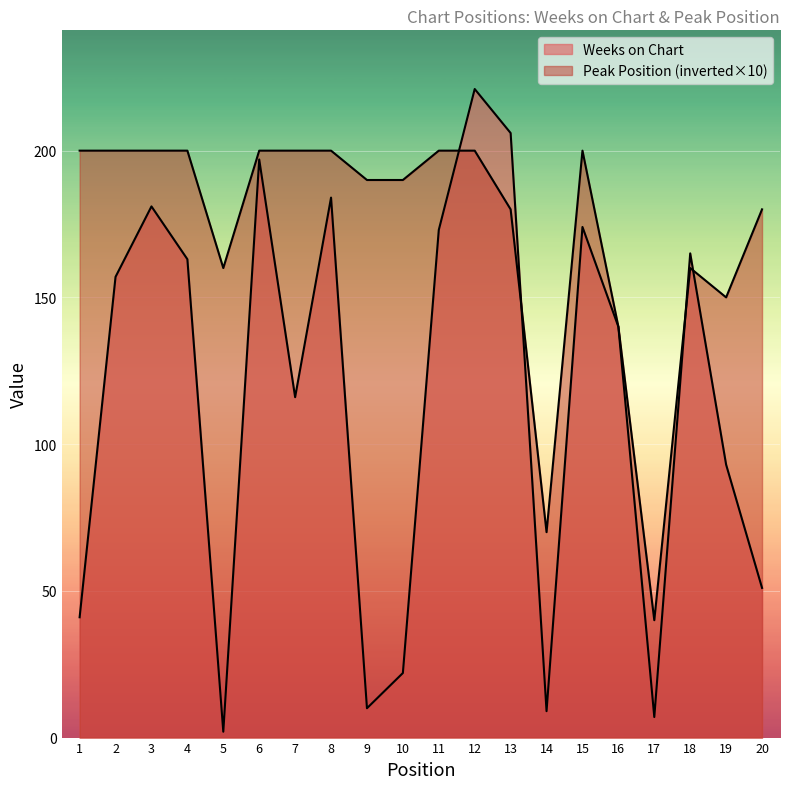

Count the number of categories in the chart.

20